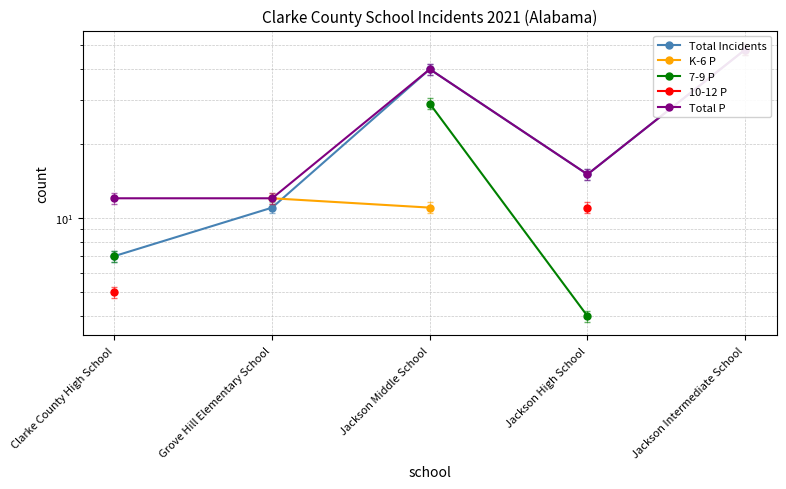

Where is the first local minimum for Total Incidents?

Jackson High School